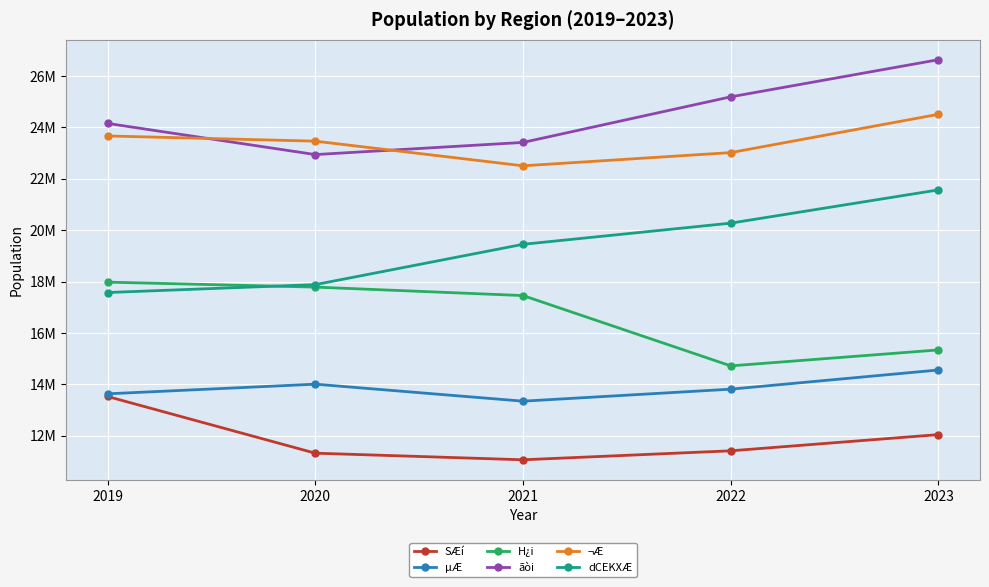

What are all the series names shown in the legend?

SÆí, µÆ, H¿i, ãòi, ¬Æ, dCEKXÆ